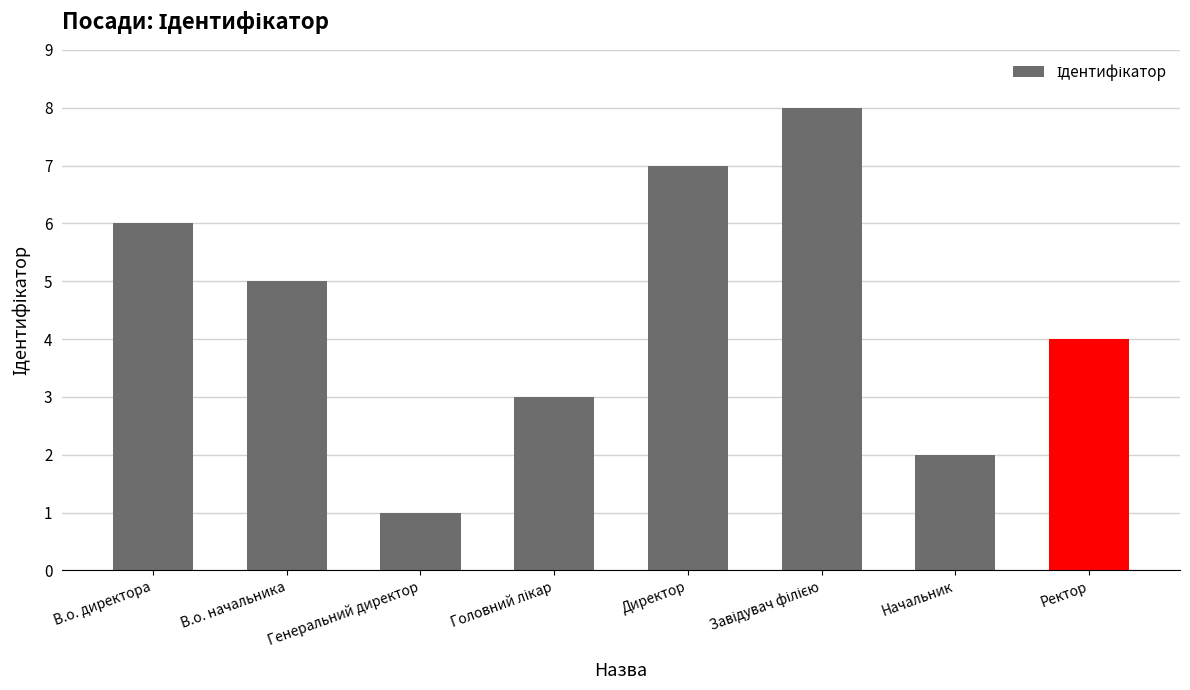

True or false: the data shows 7 at Директор.

True